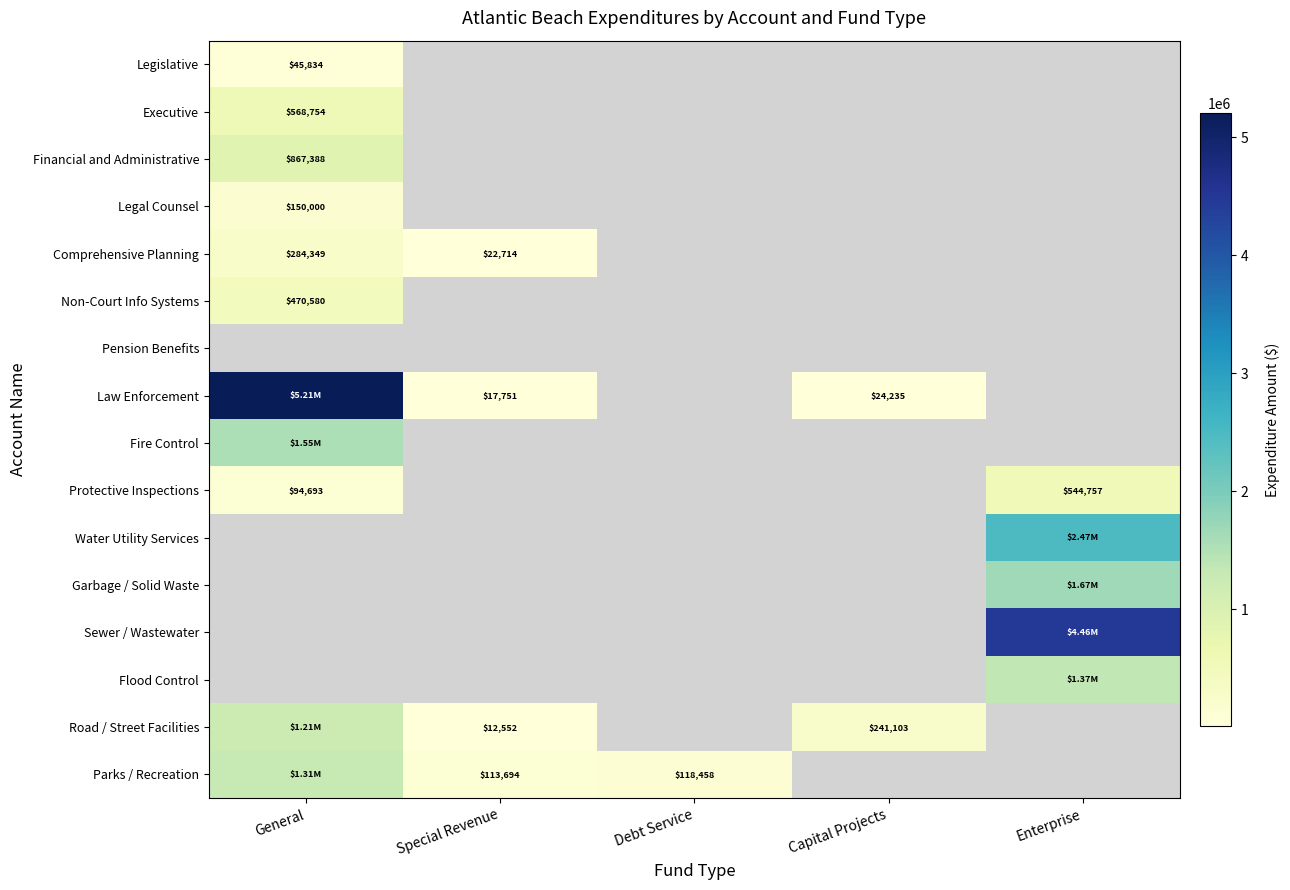

Rank the categories by Legislative value from highest to lowest.

General, Special Revenue, Debt Service, Capital Projects, Enterprise